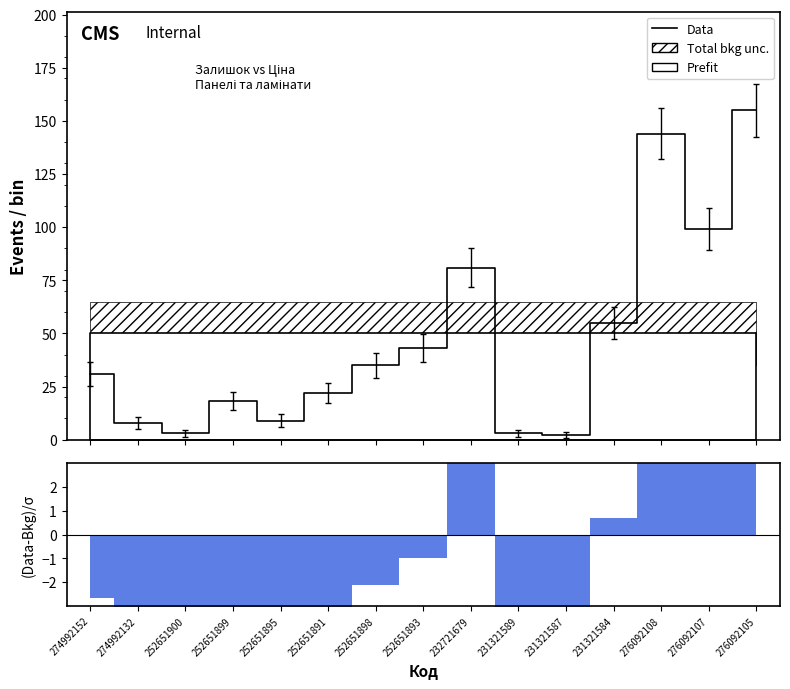

Which has a higher value, 231321587 or 274992132?

274992132